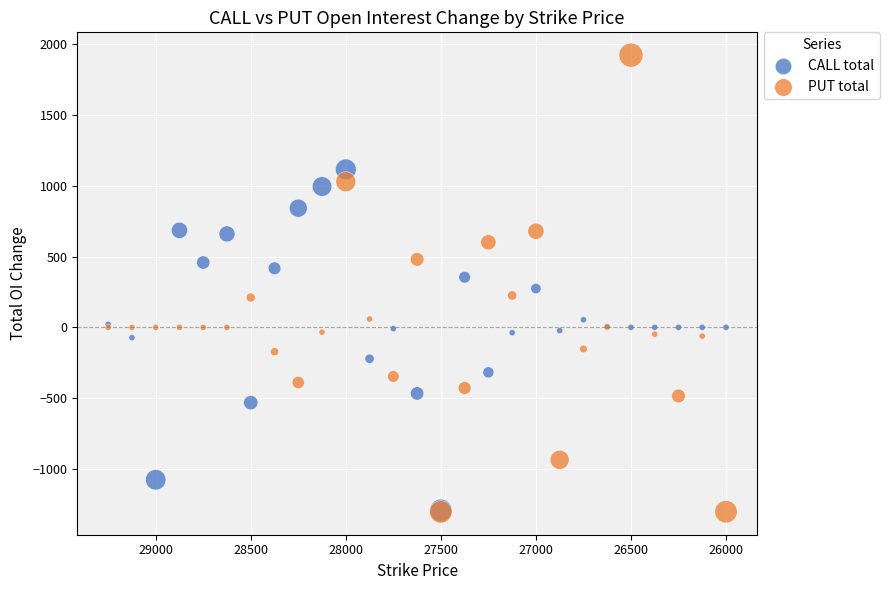

Which series has the largest Y range (max minus min)?

PUT total